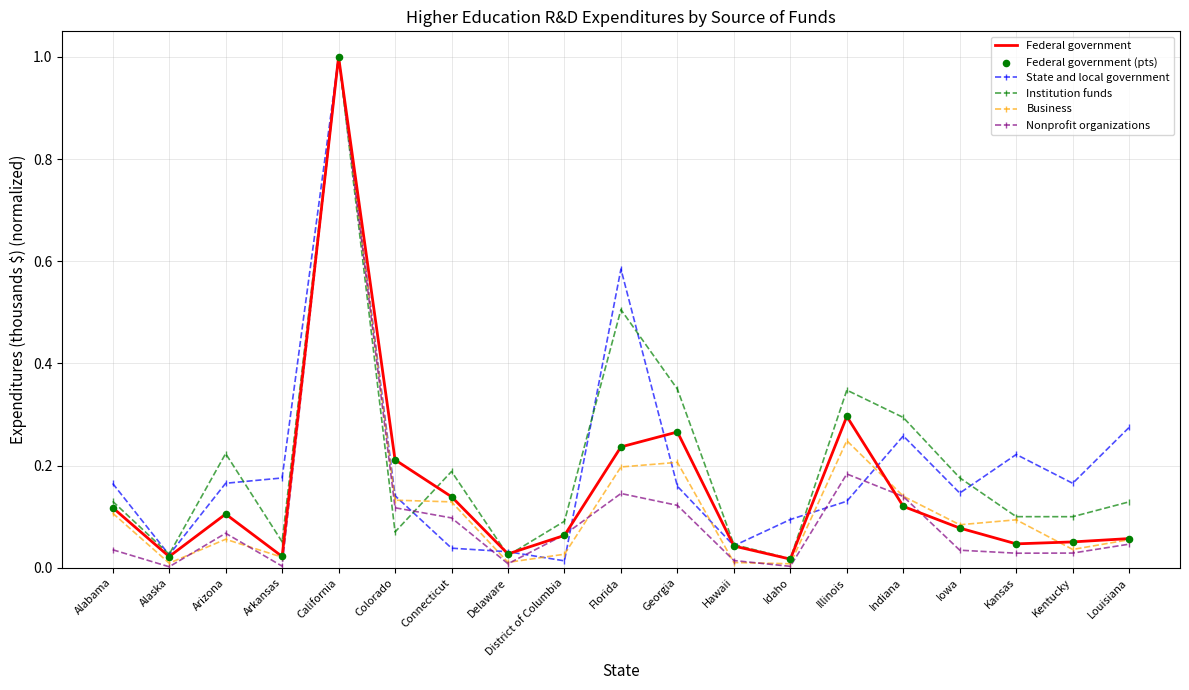

At which category is the sum across all series the highest?

California